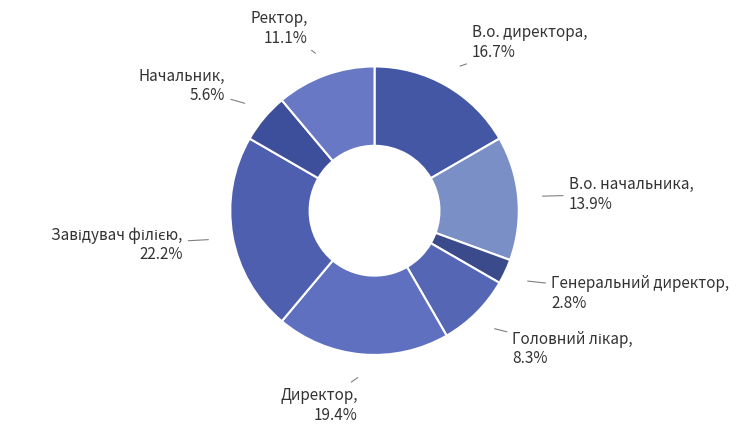

What is the ratio of the value at Генеральний директор to the value at Директор?

0.1